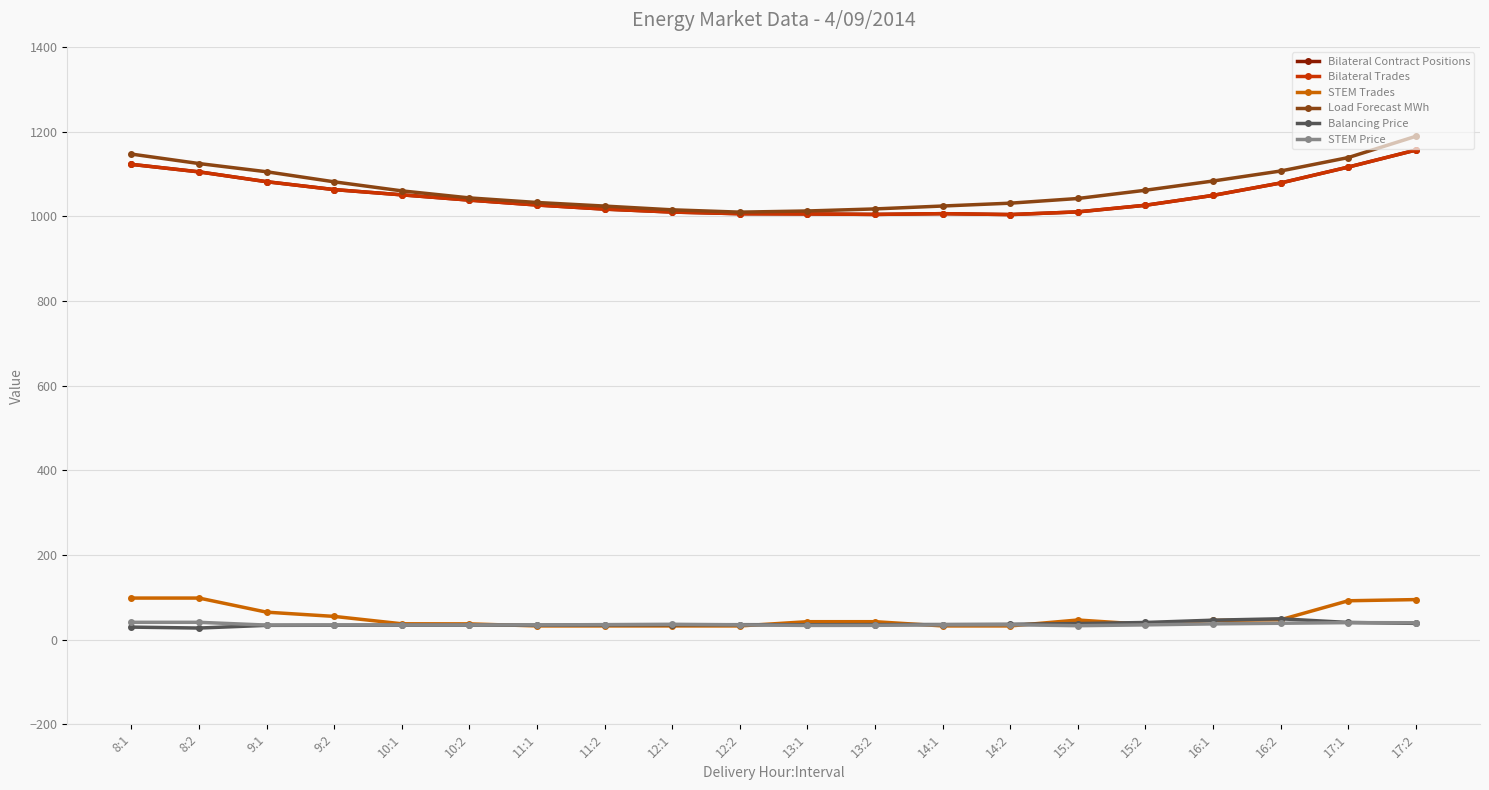

What is the sum of the Balancing Price values at 17:2 and 14:1?

74.0